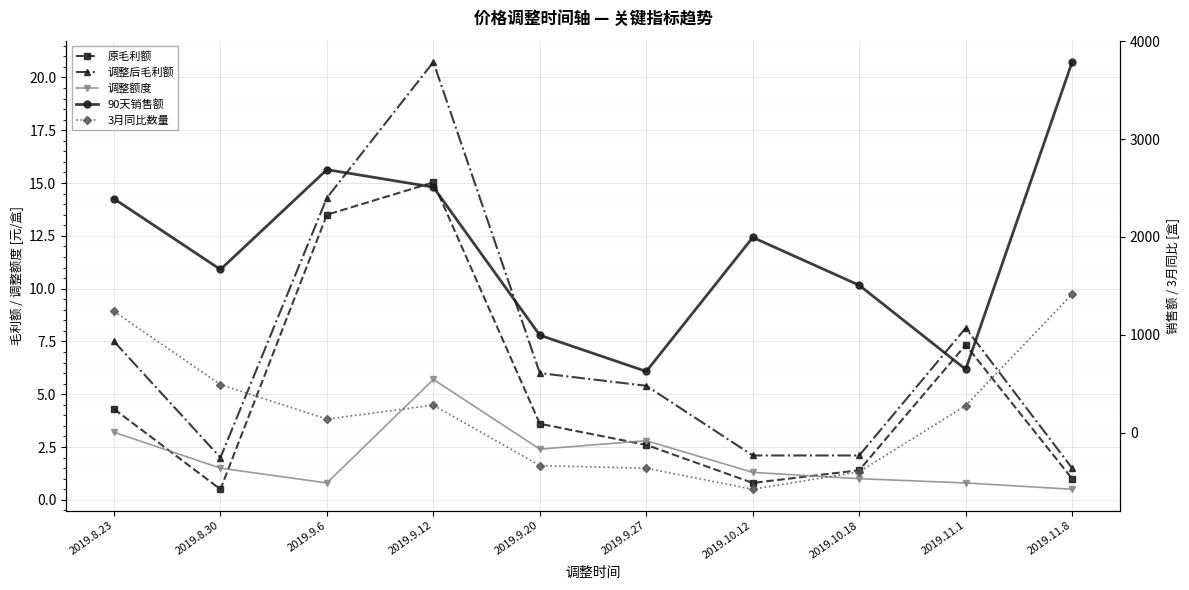

Reading left to right, extract all data points from this chart.

原毛利额: 4.3	0.5	13.5	15.0	3.6	2.6	0.8	1.4	7.3	1.0
调整后毛利额: 7.5	2.0	14.3	20.7	6.0	5.4	2.1	2.1	8.1	1.5
调整额度: 3.2	1.5	0.8	5.7	2.4	2.8	1.3	1.0	0.8	0.5
90天销售额: 2390.0	1667.0	2688.0	2509.0	995.0	625.0	1995.0	1506.0	646.0	3788.2
3月同比数量: 1239.0	490.0	137.0	280.0	-338.0	-365.0	-580.0	-402.0	275.0	1414.5